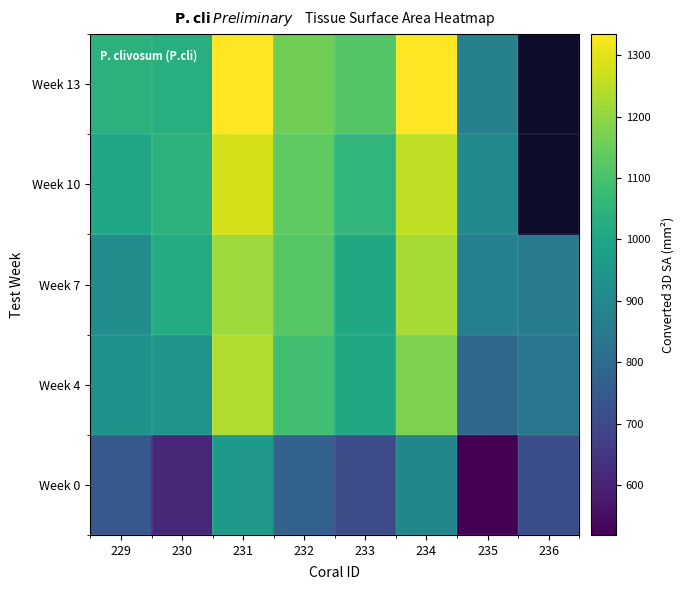

What is the total value across all series at 235?

3959.5